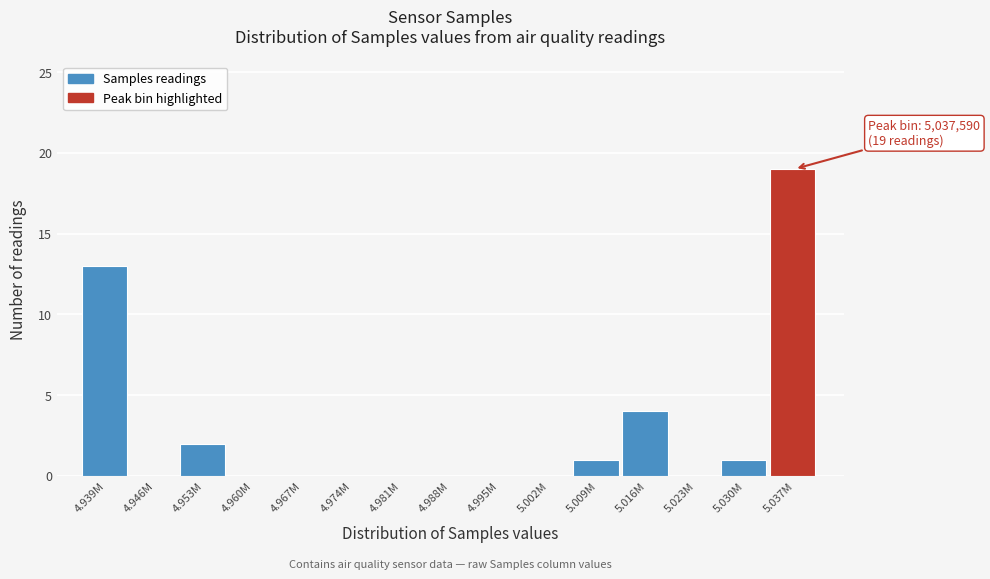

Reading left to right, transcribe all the data shown in this chart.

4.939M=13	4.946M=0	4.953M=2	4.960M=0	4.967M=0	4.974M=0	4.981M=0	4.988M=0	4.995M=0	5.002M=0	5.009M=1	5.016M=4	5.023M=0	5.030M=1	5.037M=19